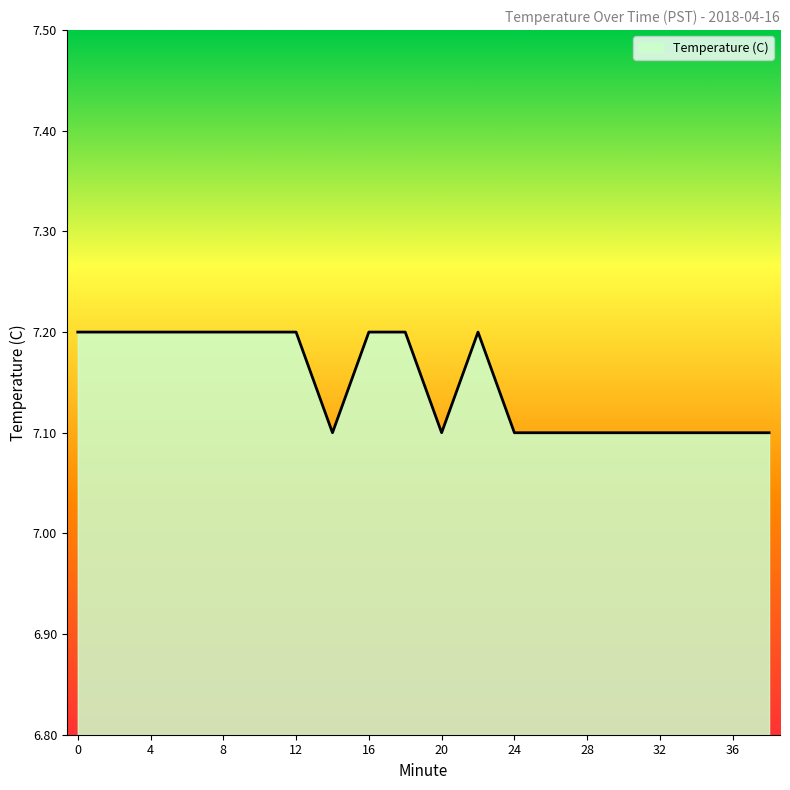

What is the minimum value shown in the chart?

7.1